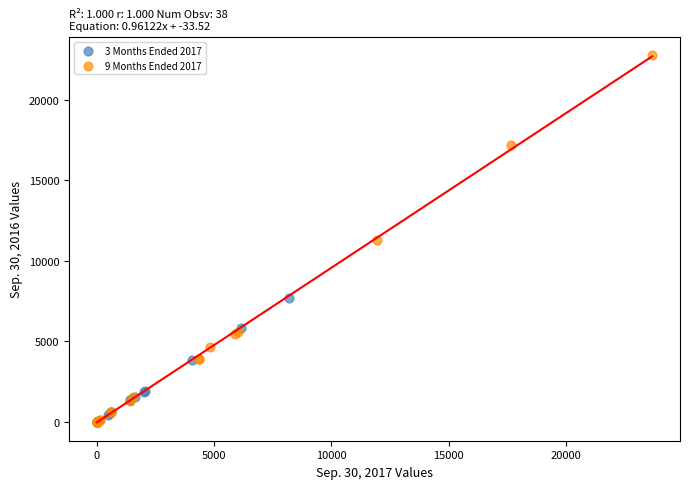

Which series contains the highest Y value?

9 Months Ended 2017